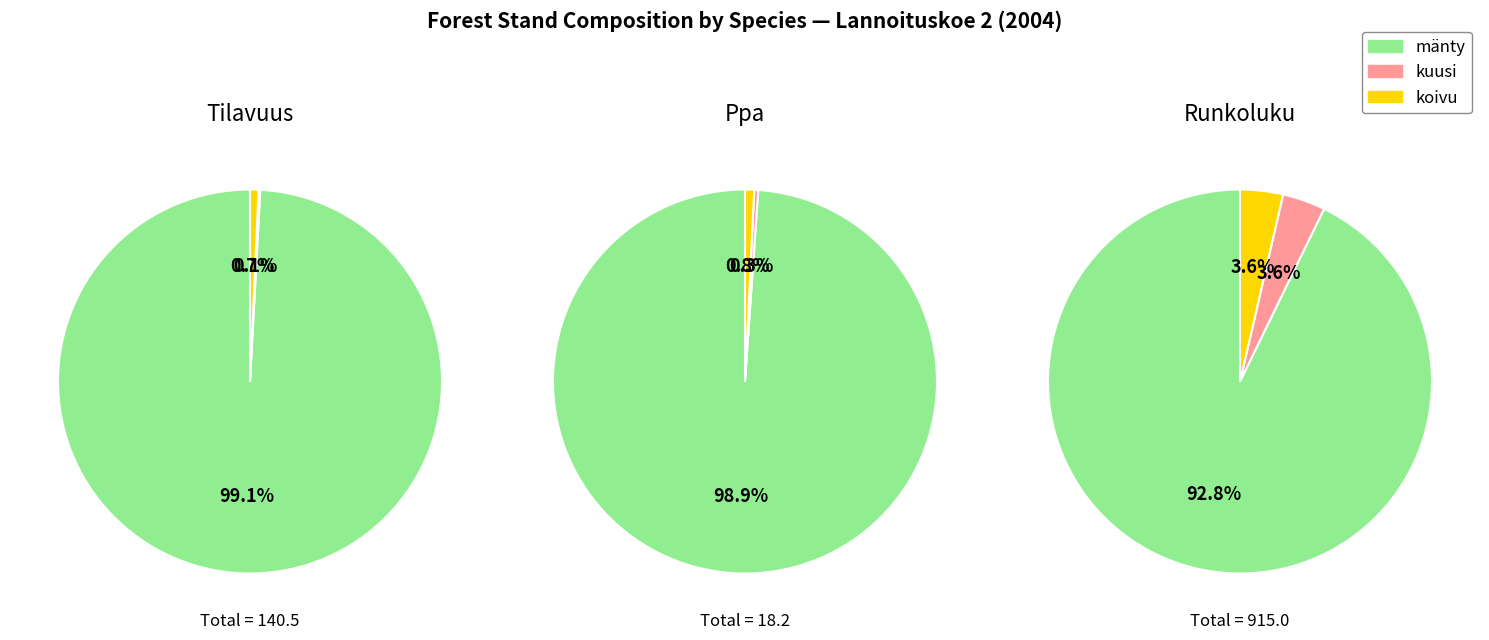

How many slices are in this pie chart?

3